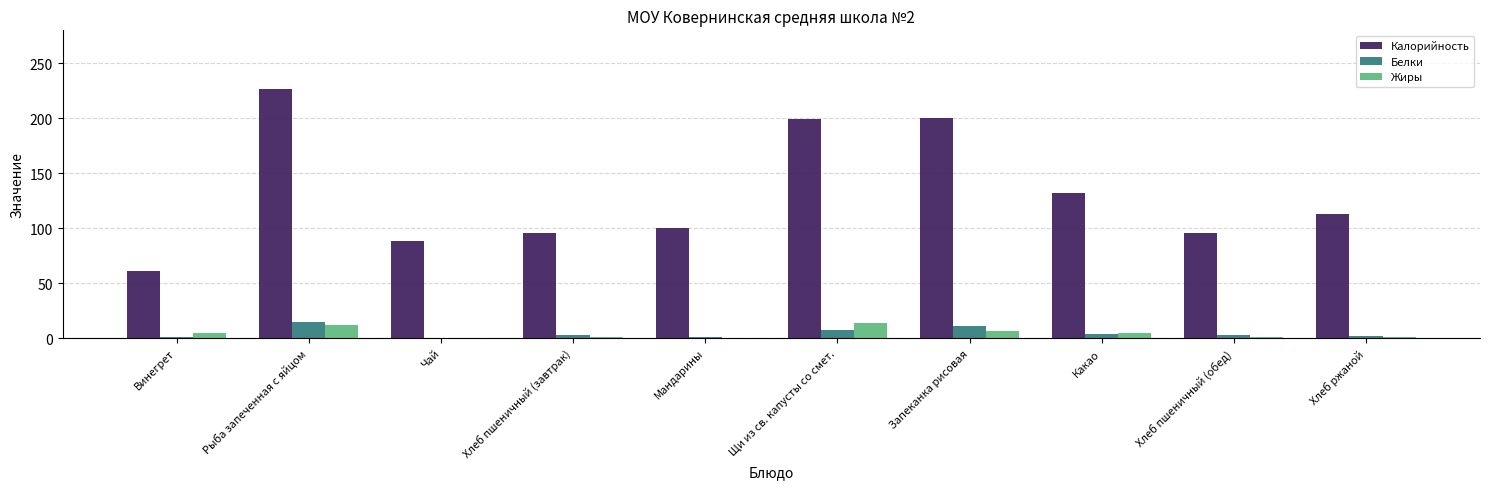

What is the maximum value shown in the chart?

227.0